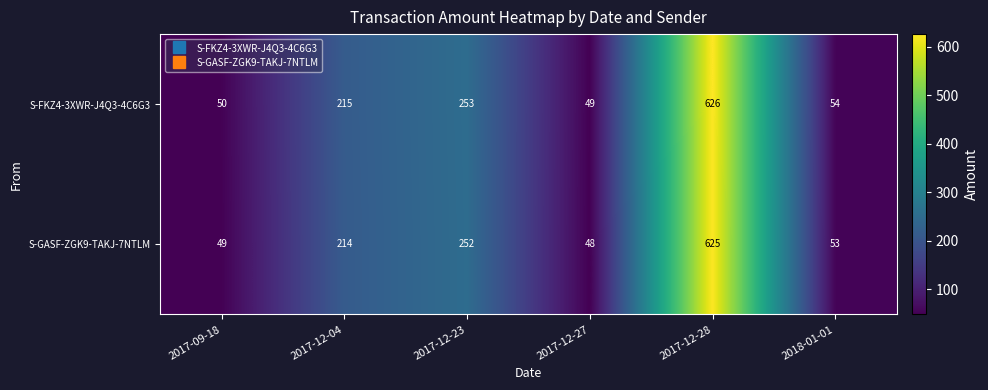

Reading right to left, transcribe all the data shown in this chart.

S-FKZ4-3XWR-J4Q3-4C6G3: 54	626	49	253	215	50
S-GASF-ZGK9-TAKJ-7NTLM: 53	625	48	252	214	49